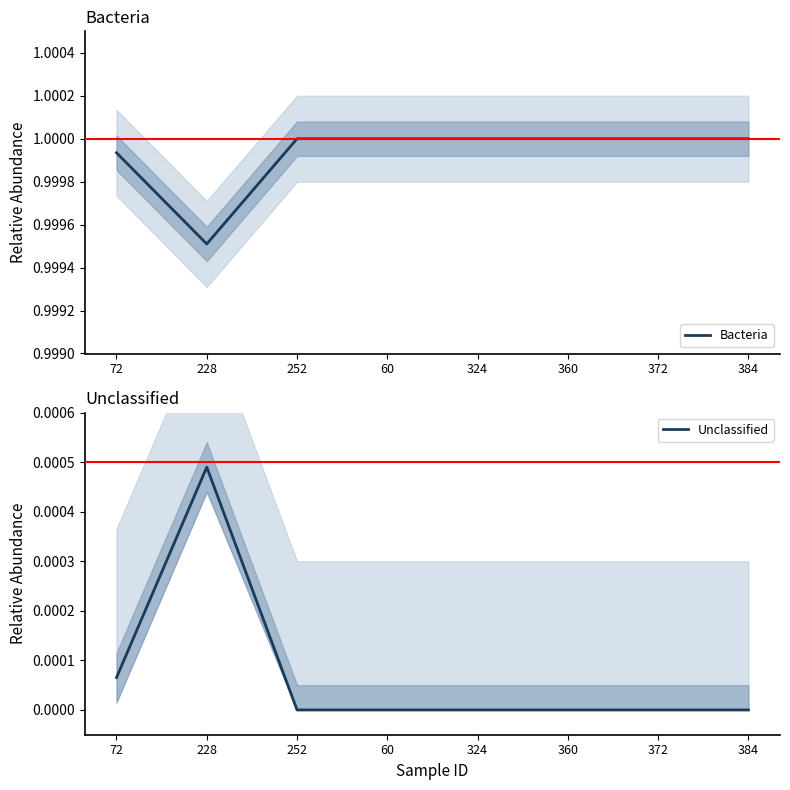

What is the difference between the highest and lowest values at 324?

1.0